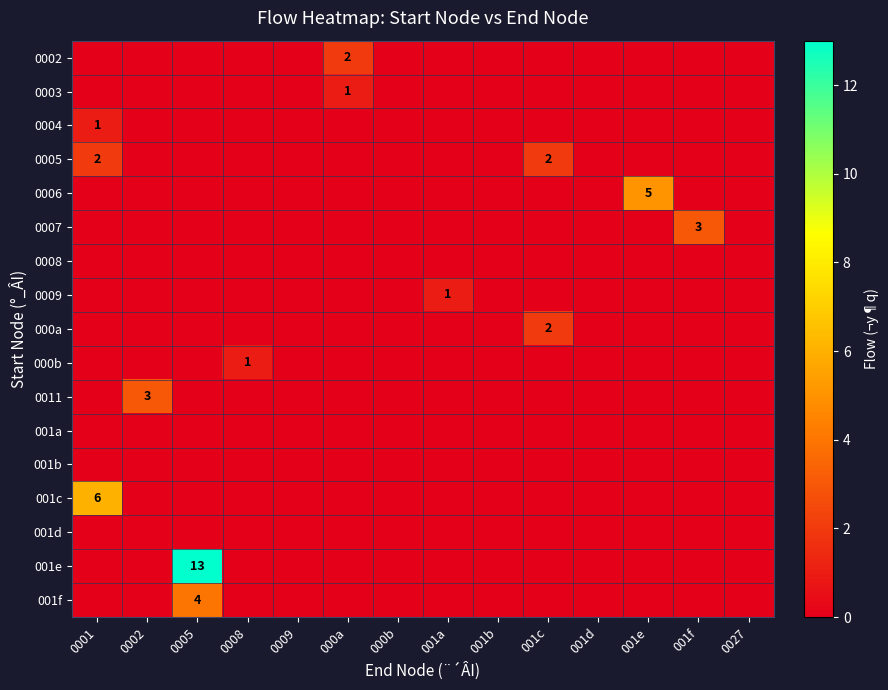

Which series has the largest total across all categories?

001e